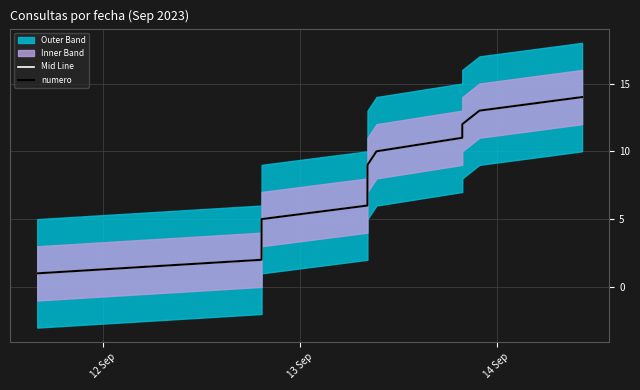

At how many categories does at least one series exceed 7?

7